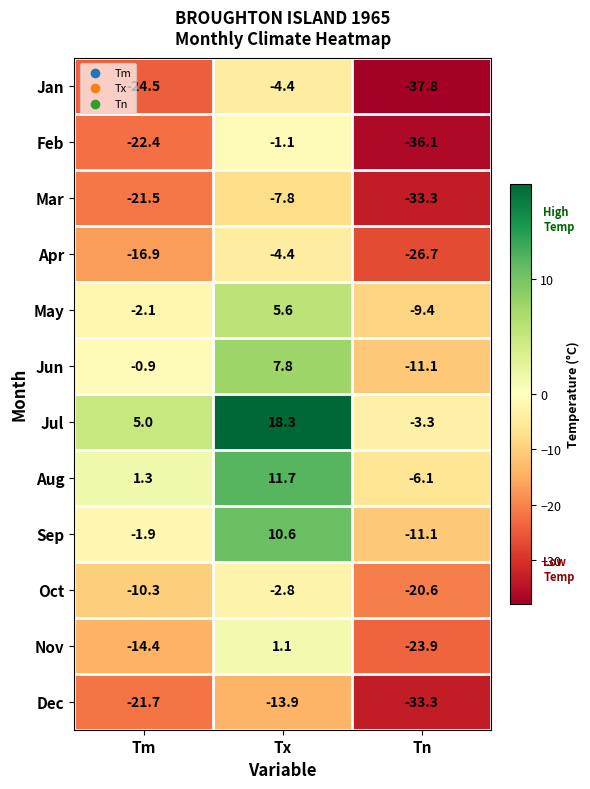

What is the difference between the maximum and minimum values in the Jun series?

18.9